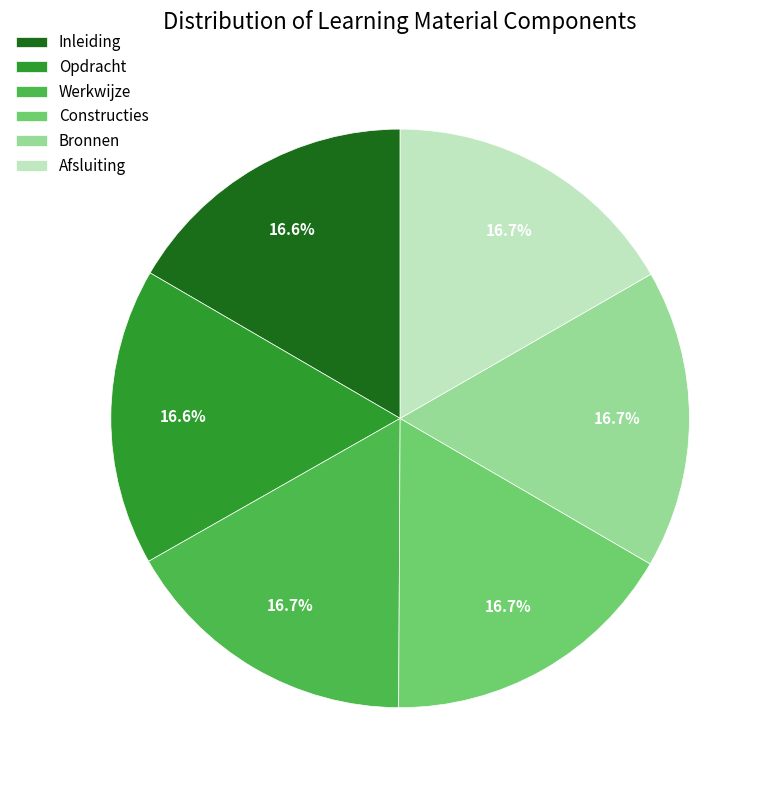

Does Afsluiting represent more than half of the total?

No